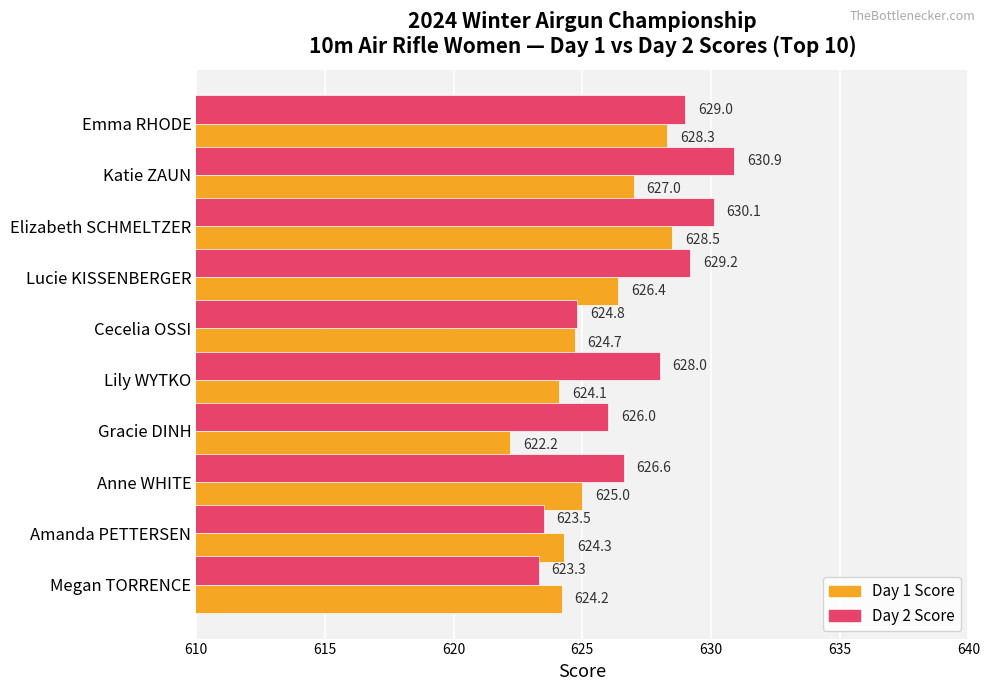

Where is Day 1 Score nearest to the value 625?

Anne WHITE